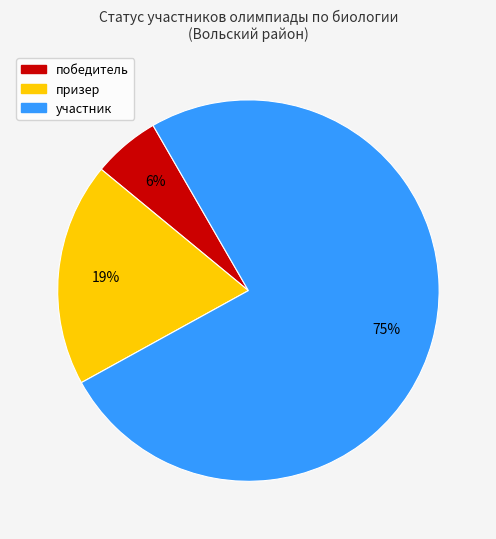

Which slice is the largest?

участник